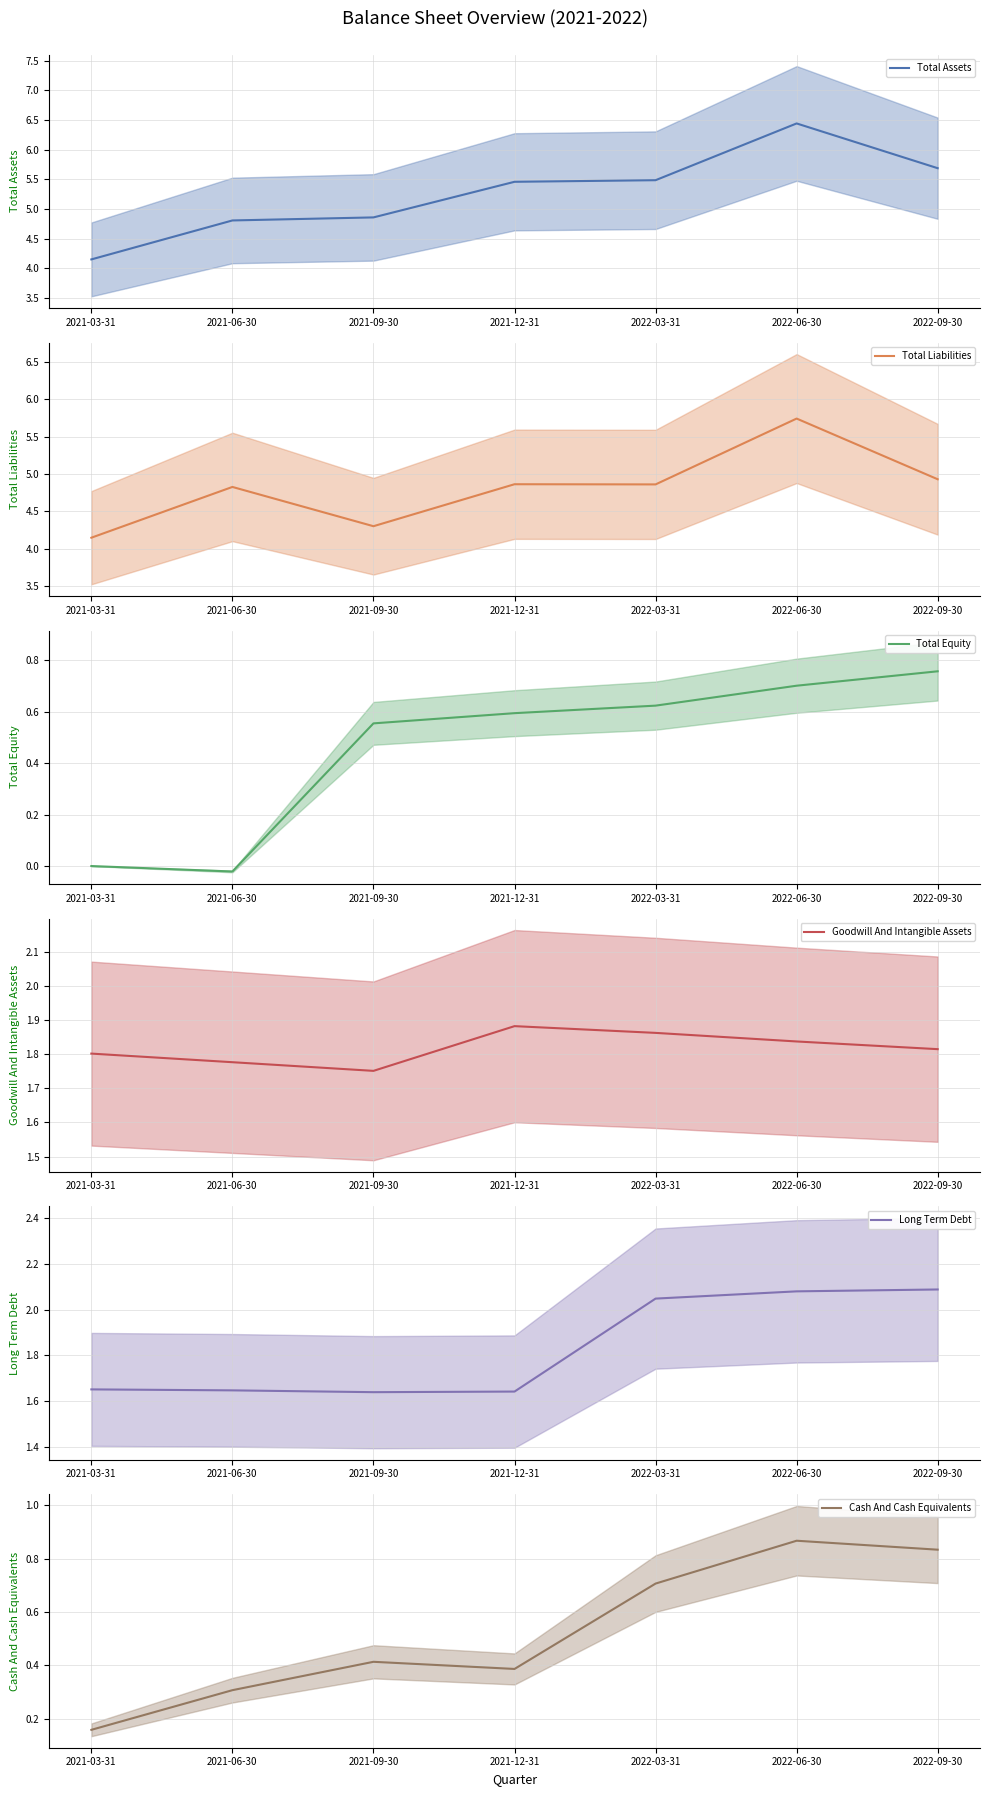

What is the value of the Total Liabilities point at the 2nd from the left?

4.8